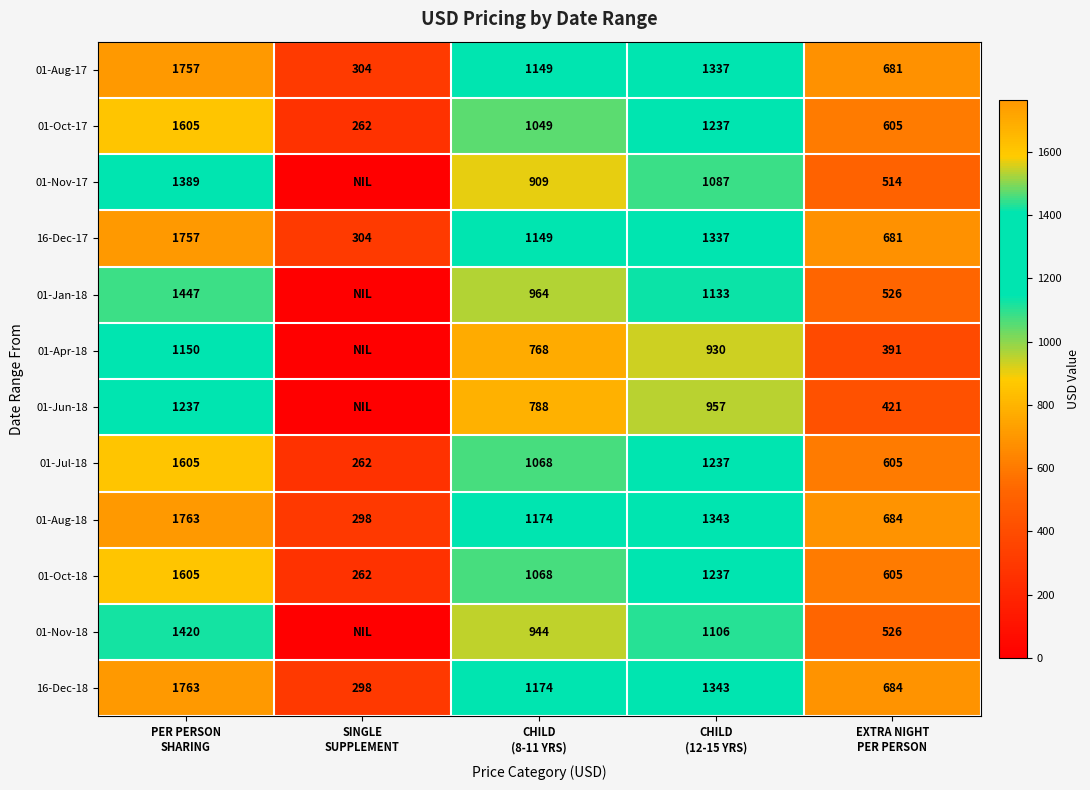

Count the 01-Aug-17 values in the range 681 to 1337.

3